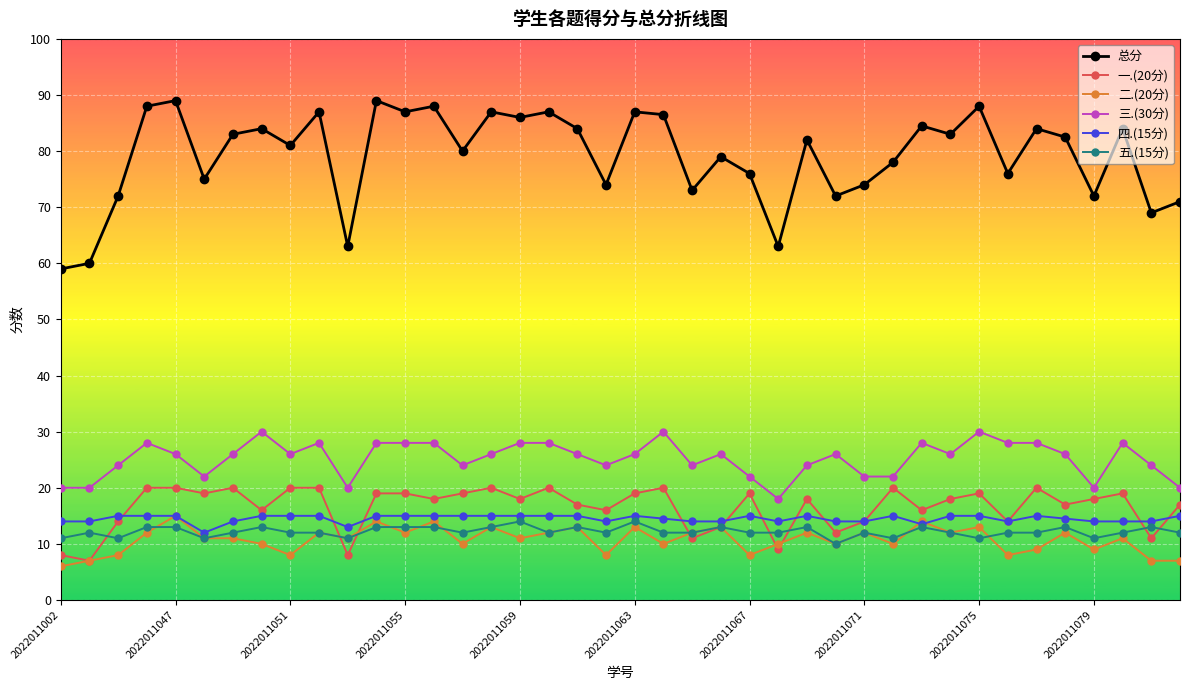

True or false: 二.(20分) and 总分 cross at least once.

False